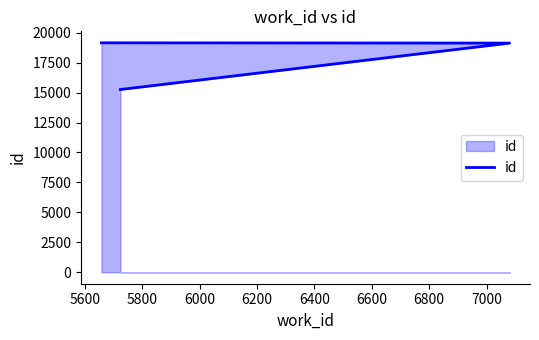

Read the value at 5600, to the nearest 100.

19100